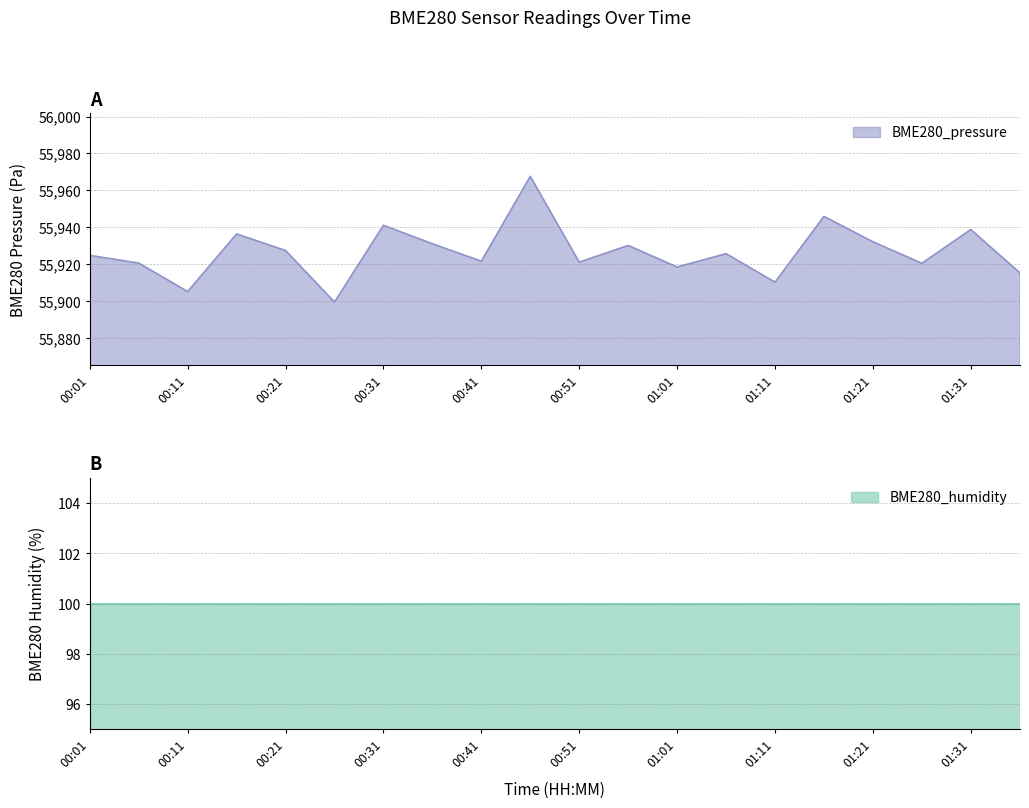

List the labels in order of value, smallest first.

00:26, 00:11, 01:11, 01:36, 01:01, 01:26, 00:06, 00:51, 00:41, 00:01, 01:06, 00:21, 00:56, 00:36, 01:21, 00:16, 01:31, 00:31, 01:16, 00:46